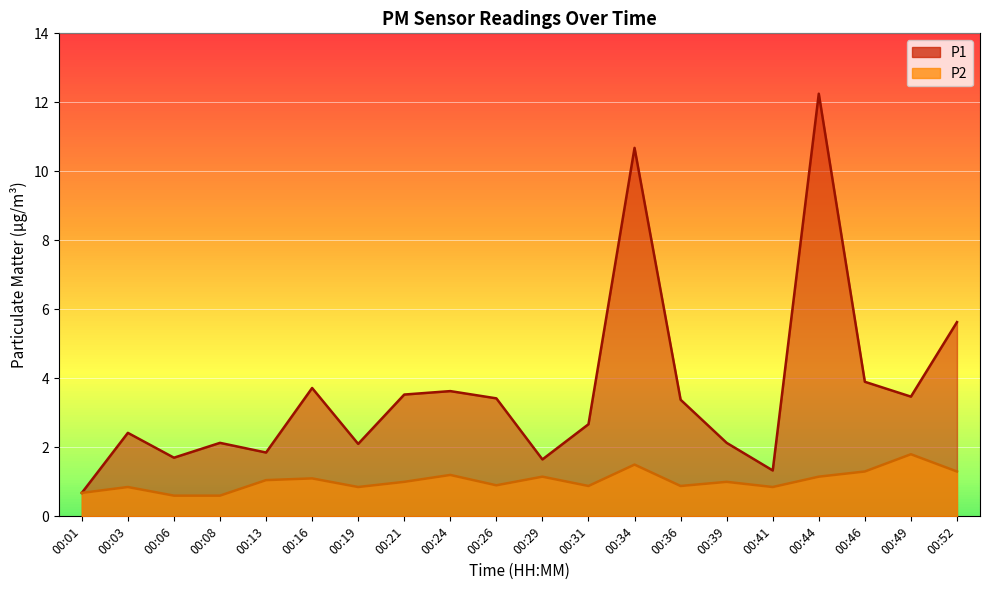

The value of P1 at 00:26 is 1.0. True or false?

False